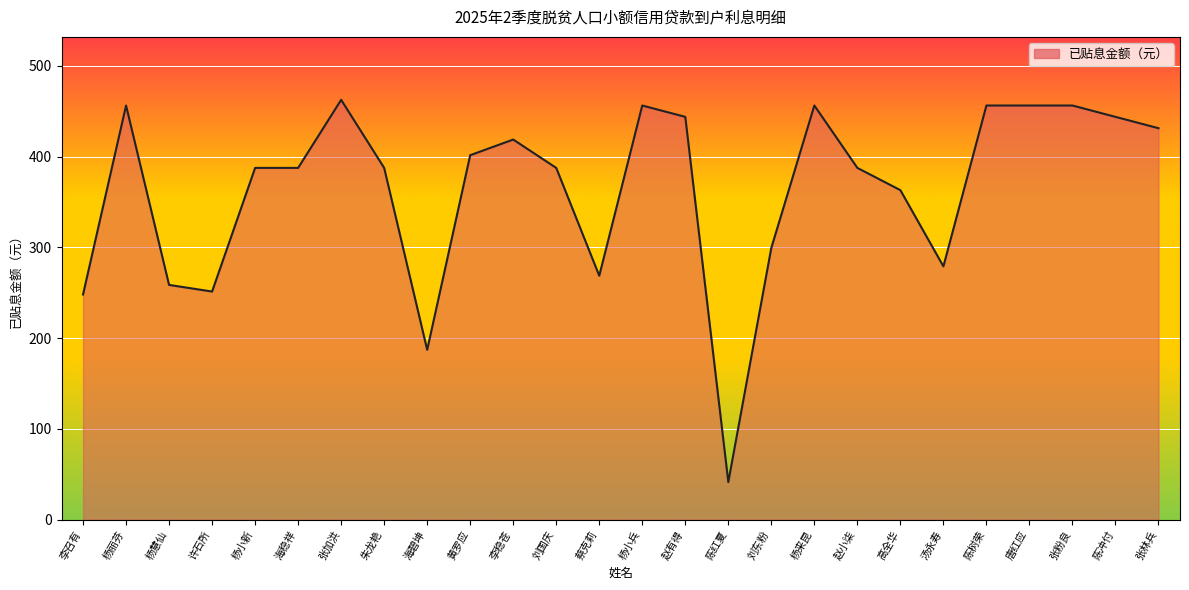

Between 张林兵 and 刘国庆, which is larger?

张林兵